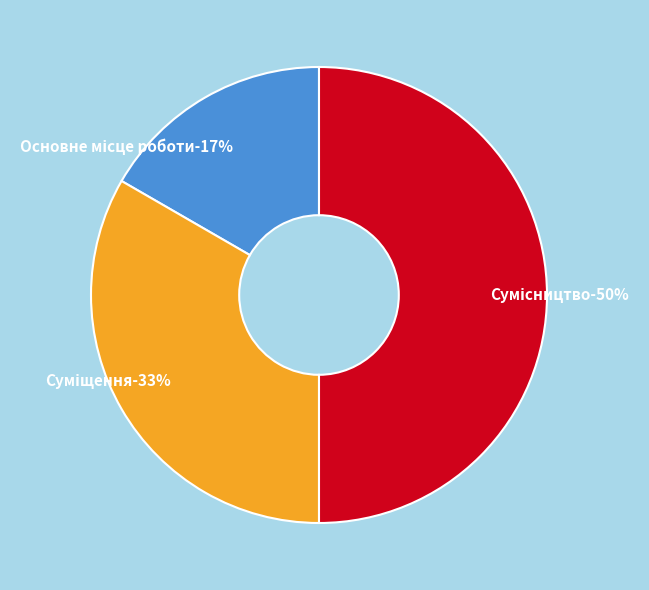

Is there any slice that represents more than half of the pie?

No